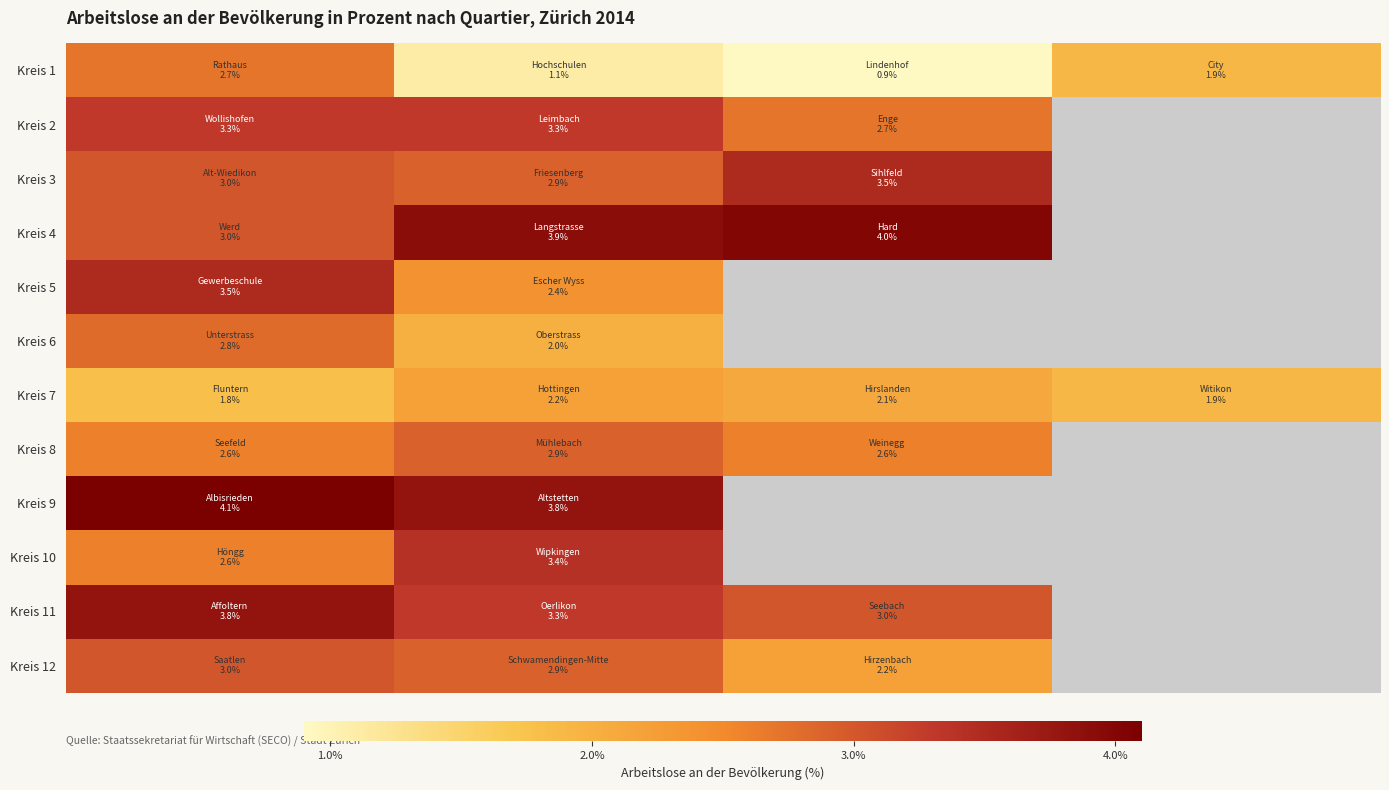

Which series has the widest spread of values?

Kreis 1